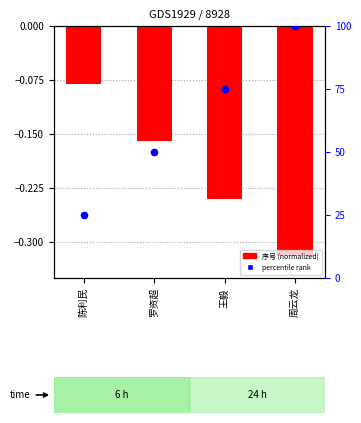

Which series has the widest spread of Y values?

percentile rank